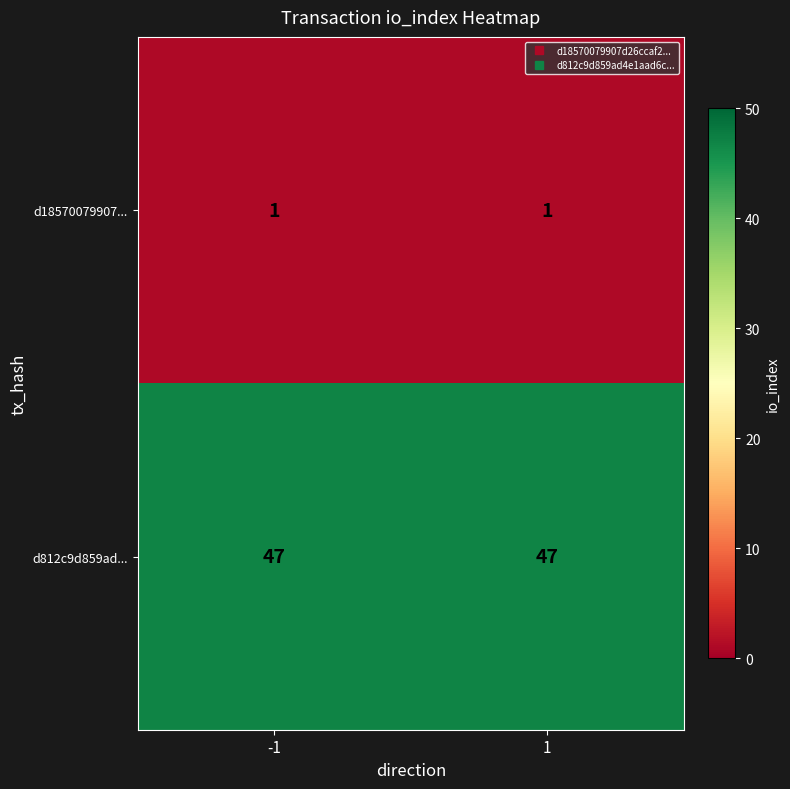

What is the spread (max minus min) of values at -1?

46